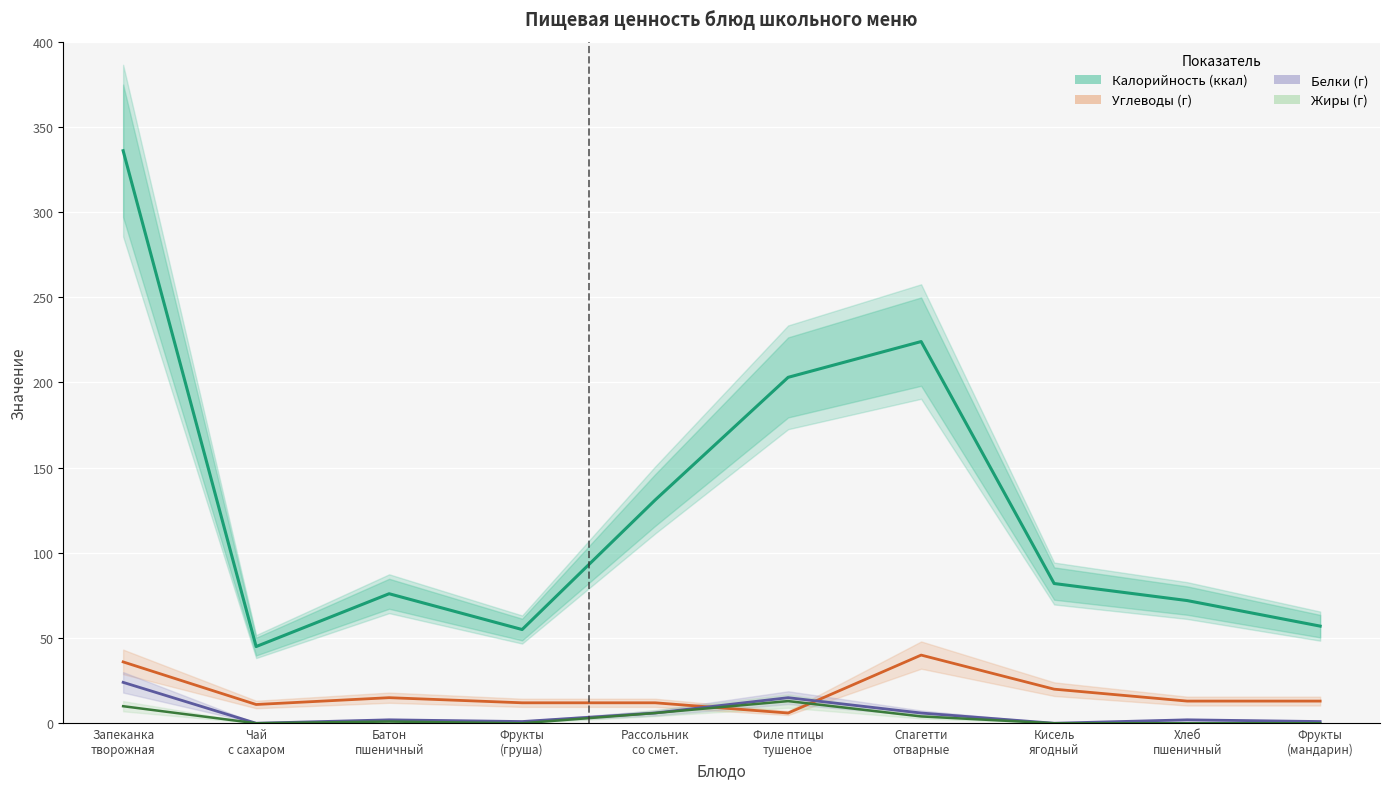

What is the value of the Жиры point at the 1st from the left?

10